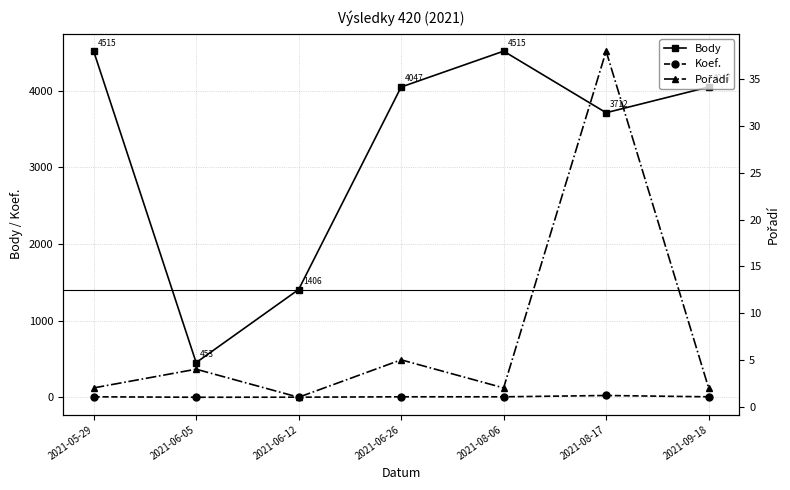

How many intersections are there between Koef. and Pořadí?

4